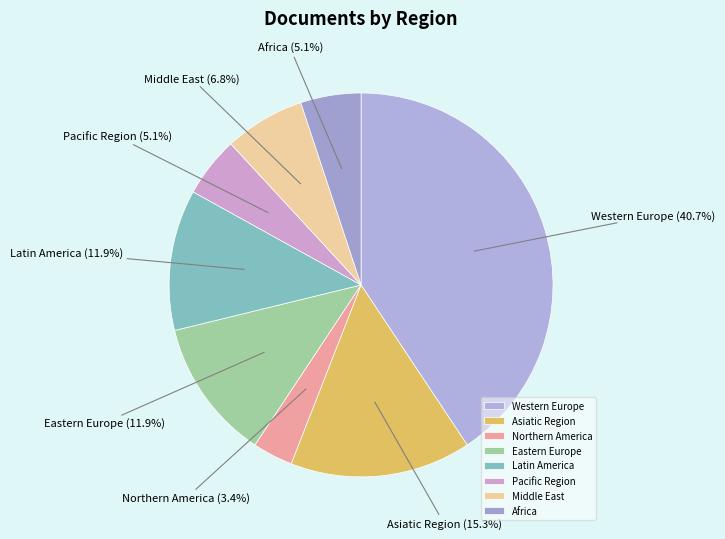

Which slice is the largest?

Western Europe